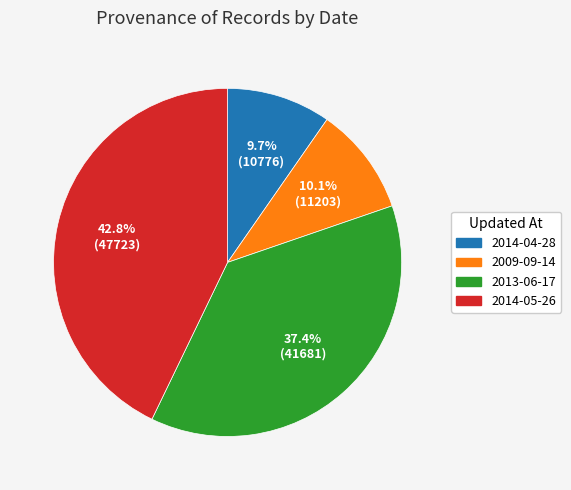

Is there any slice that represents more than half of the pie?

No